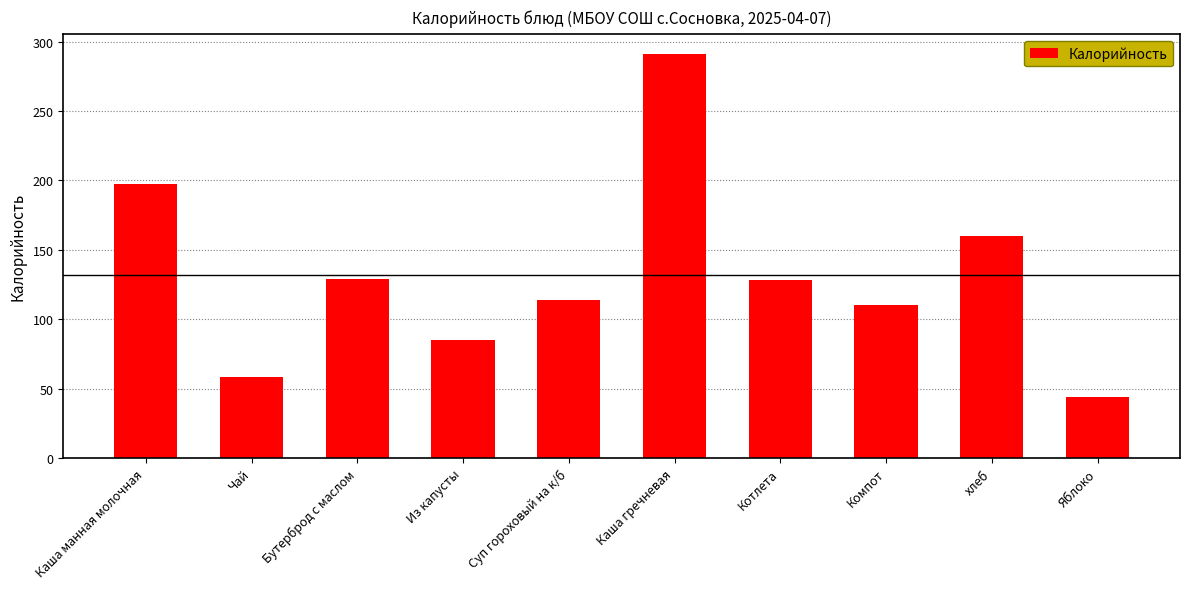

Is it true that the value at Каша гречневая is 380?

False